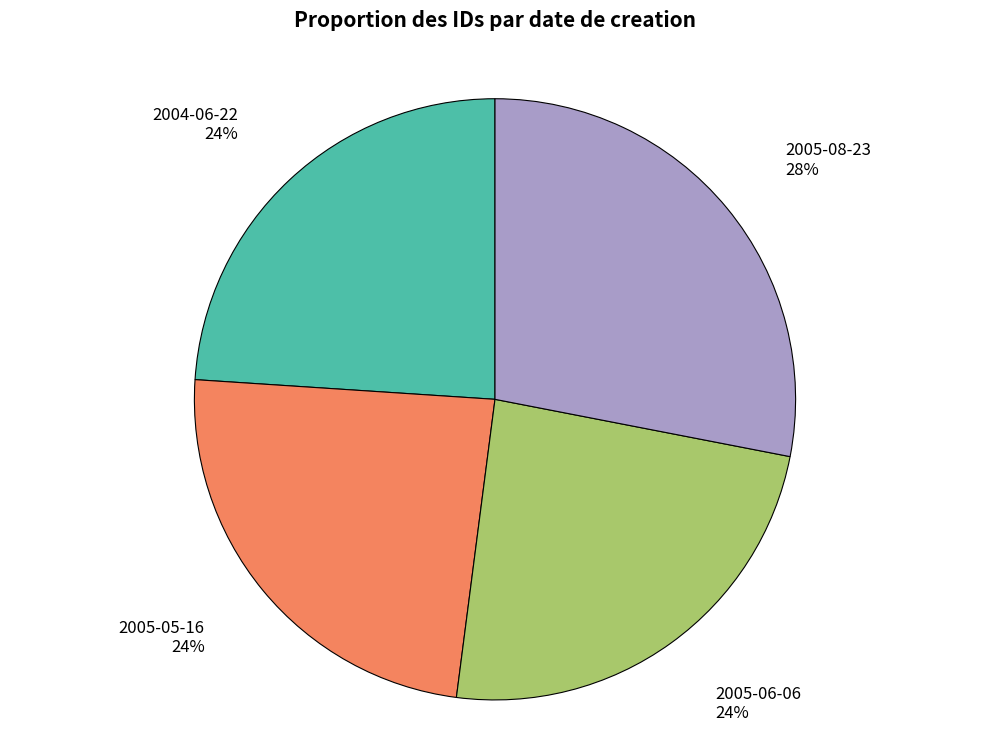

Which category has the biggest portion of the pie?

2005-08-23